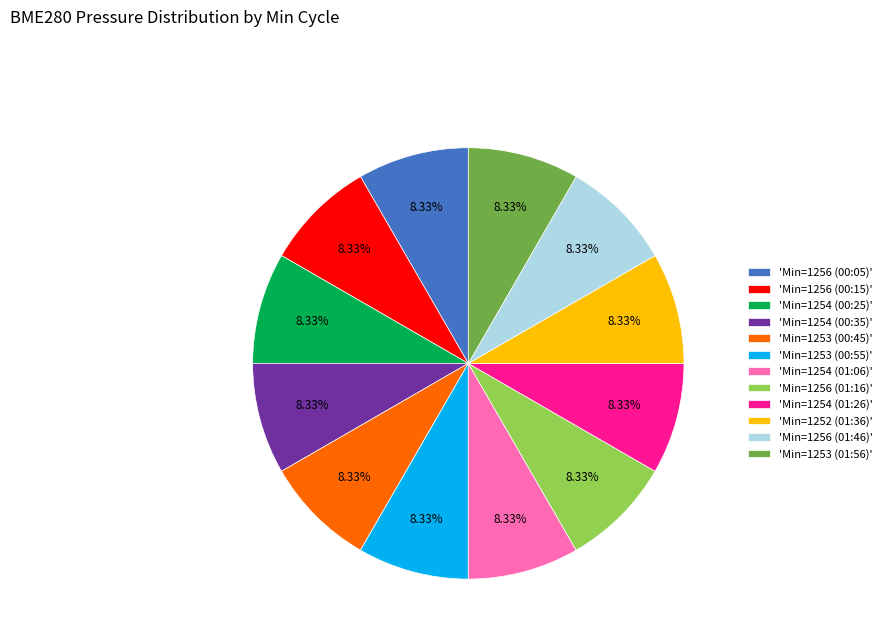

Combined, do 'Min=1253 (00:45)' and 'Min=1253 (00:55)' account for over 50%?

No